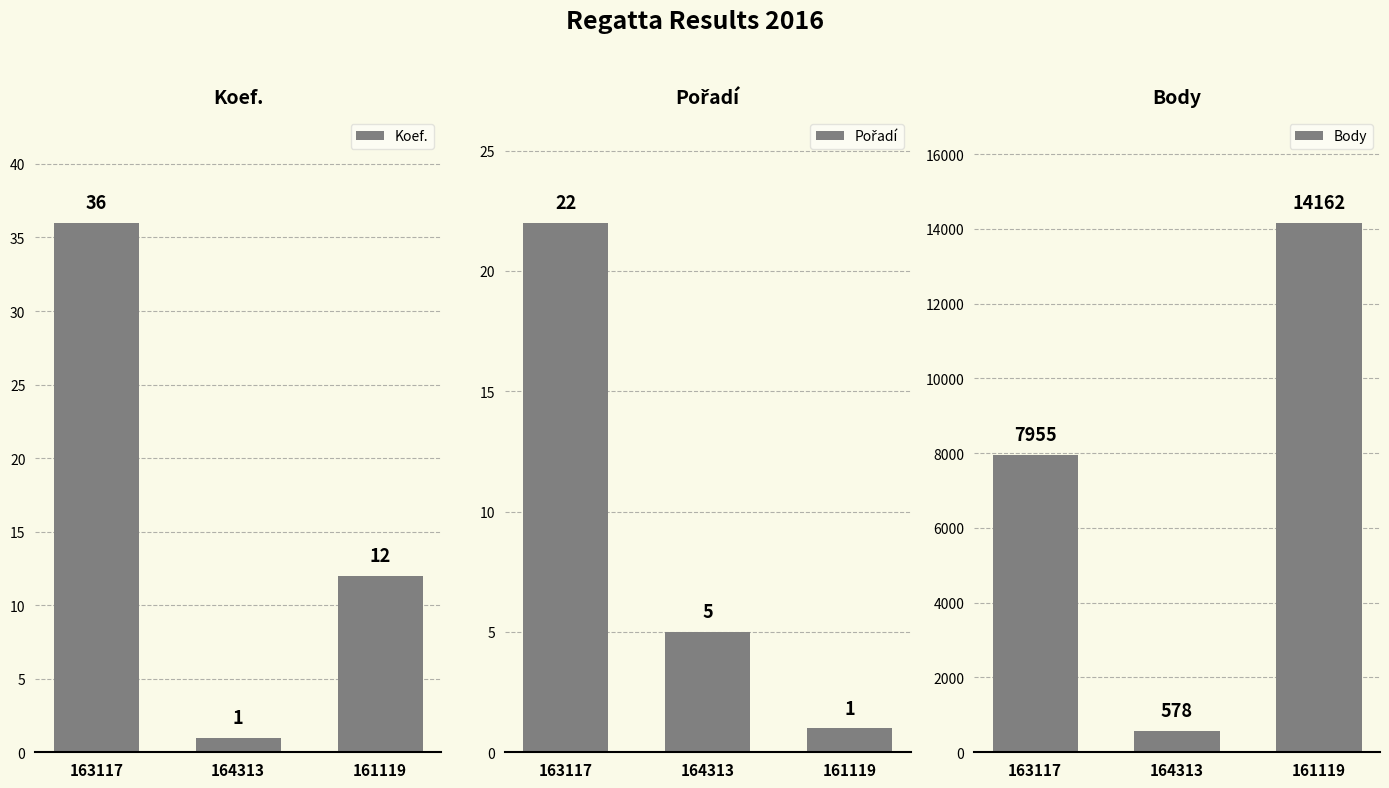

Which category has the lowest value in the Pořadí series?

161119